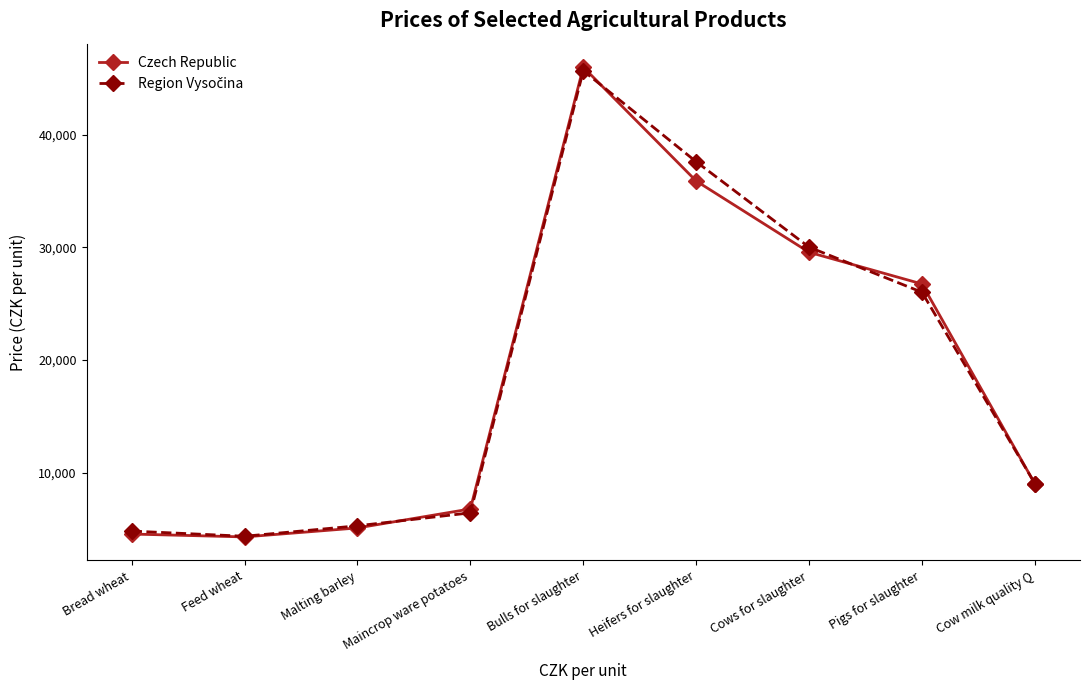

What is the value of the Czech Republic point at the 4th from the left?

6788